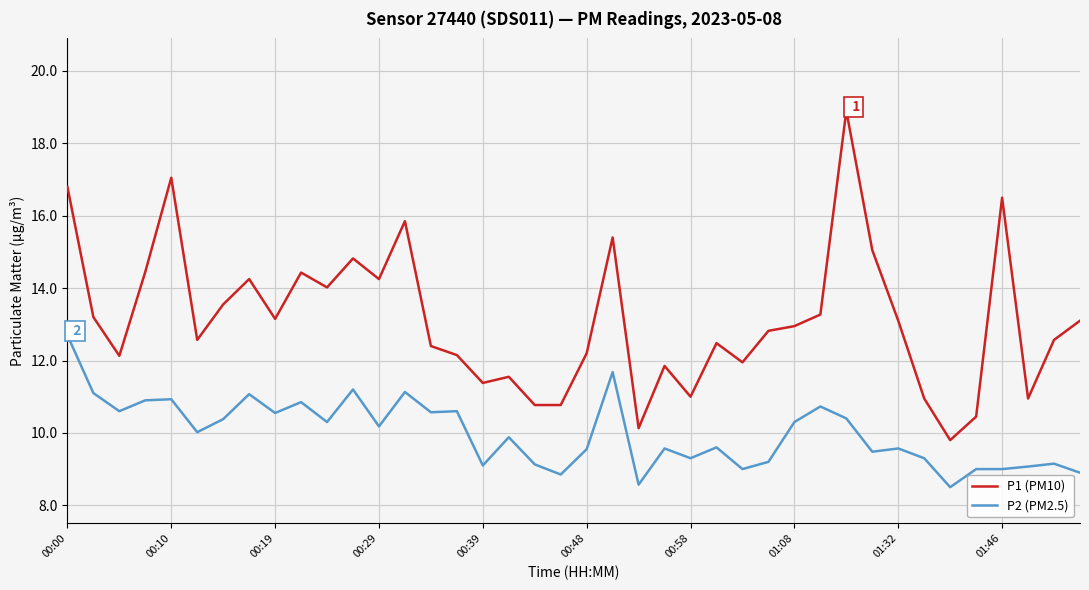

Which series has the largest range (max minus min)?

P1 (PM10)